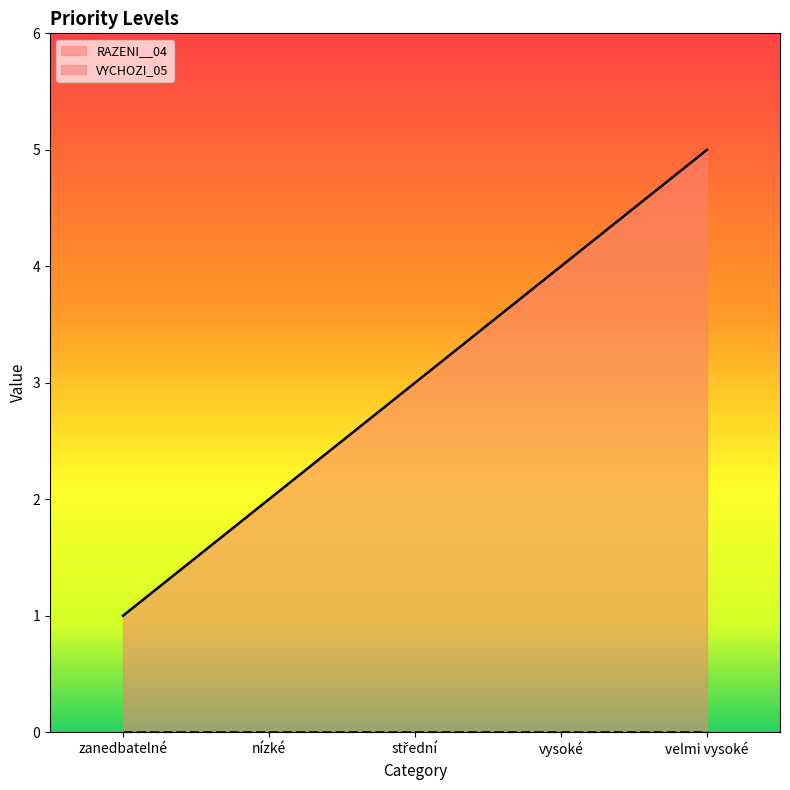

The chart shows a value of 3 at střední. True or false?

True